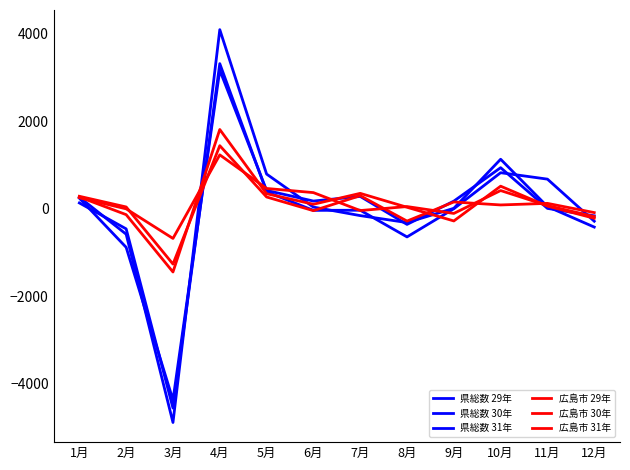

At how many categories does at least one series exceed 54?

8